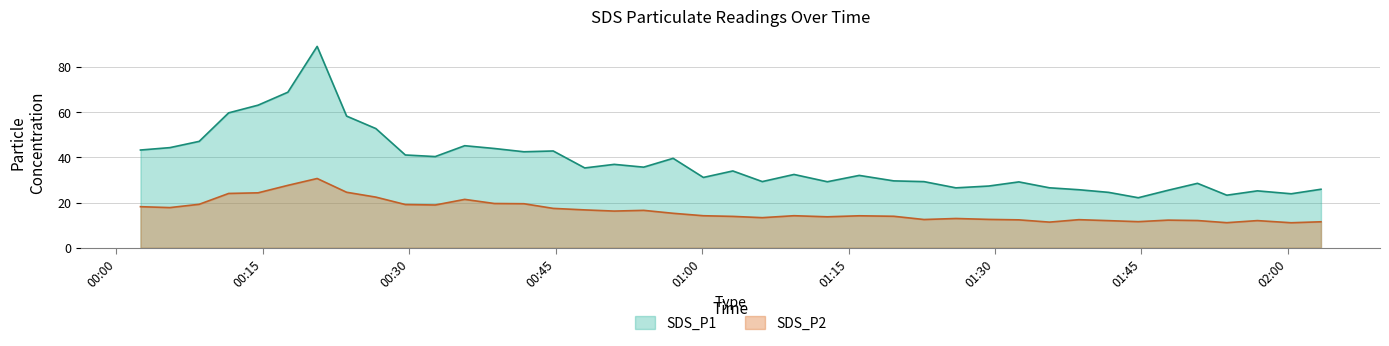

The value of SDS_P1 at 2022/10/18 01:41:39 is 24.5. True or false?

True